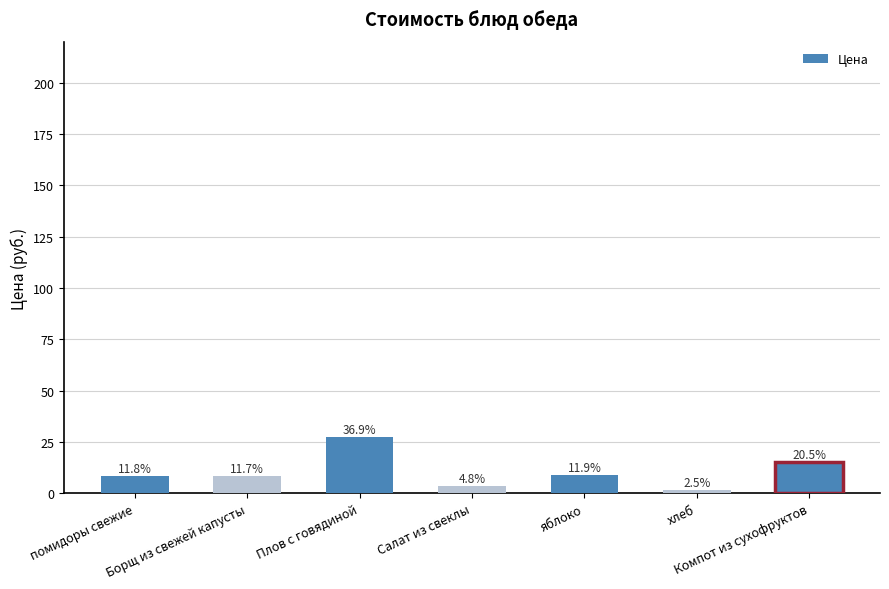

Are the bars horizontal?

No